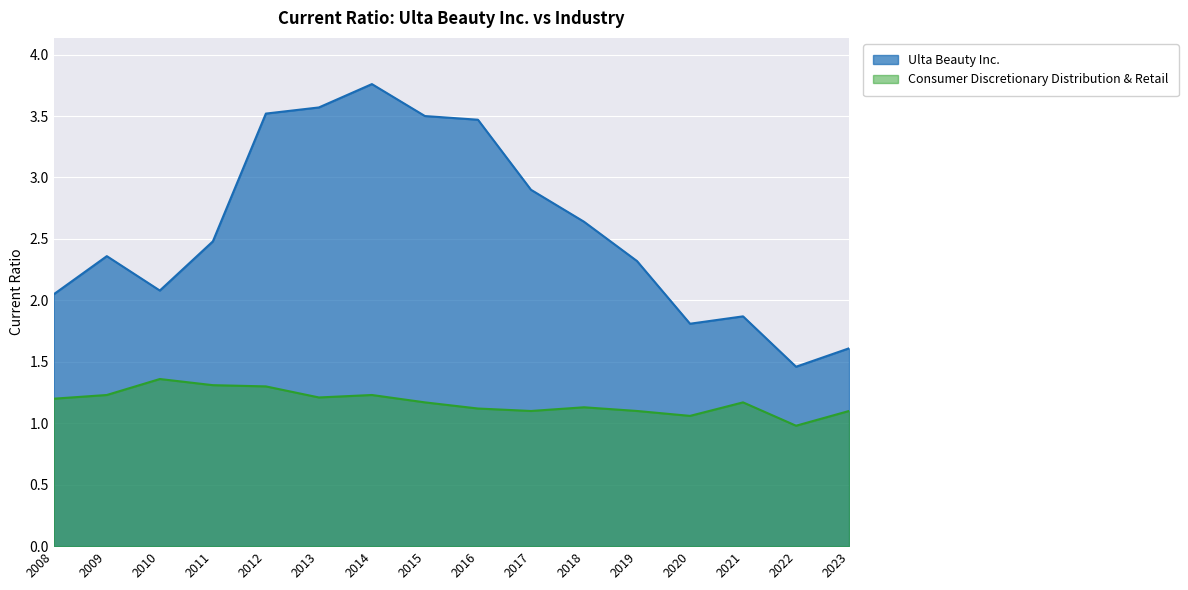

At which category does the chart reach its minimum across all series?

2022